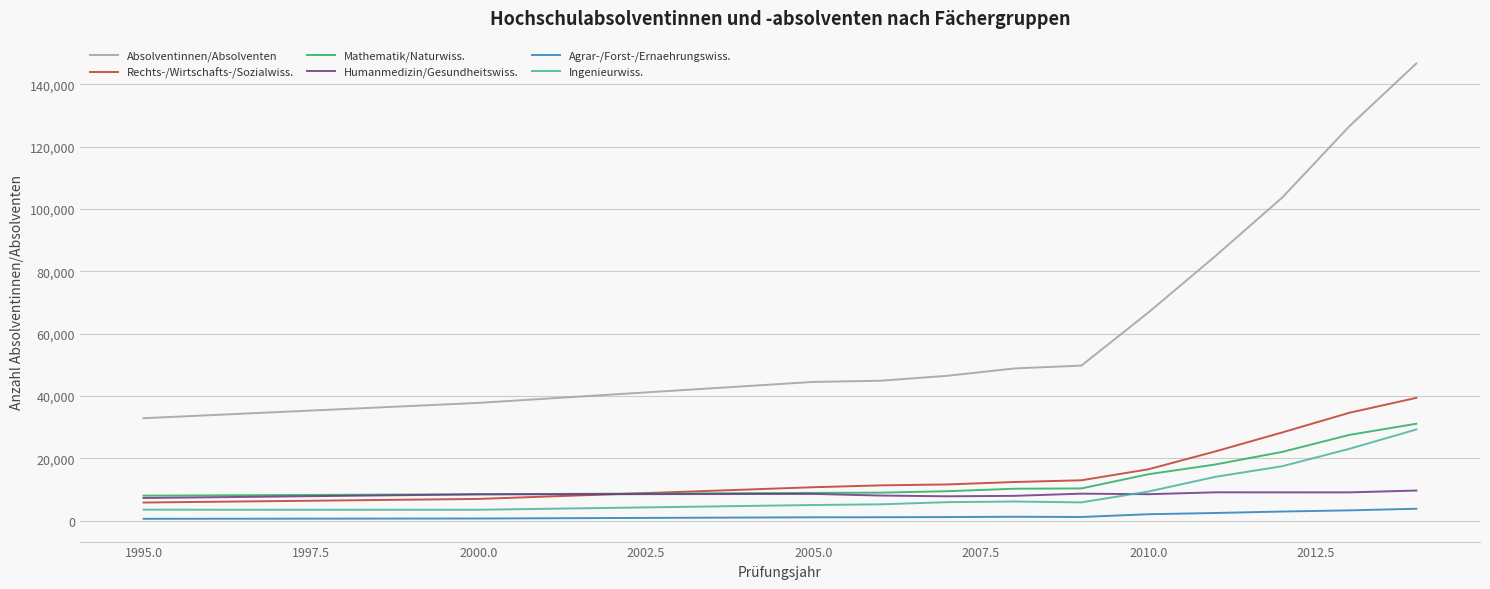

Which series has the widest spread of values?

Absolventinnen/Absolventen